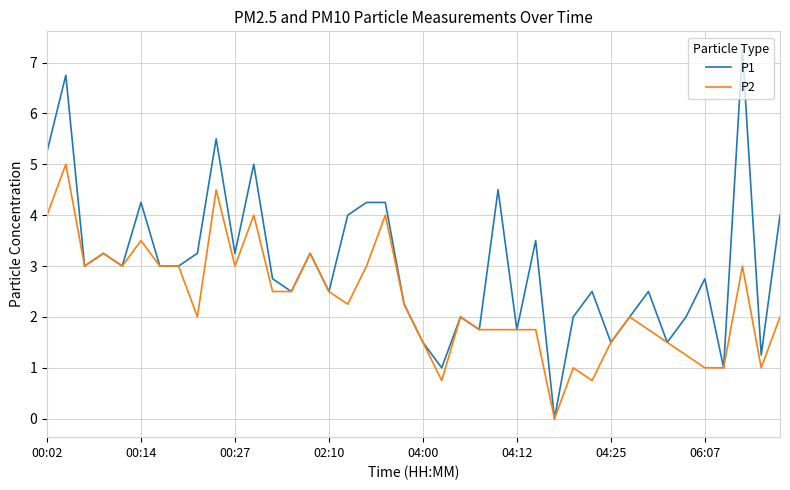

List the series in order of their overall mean, highest first.

P1, P2